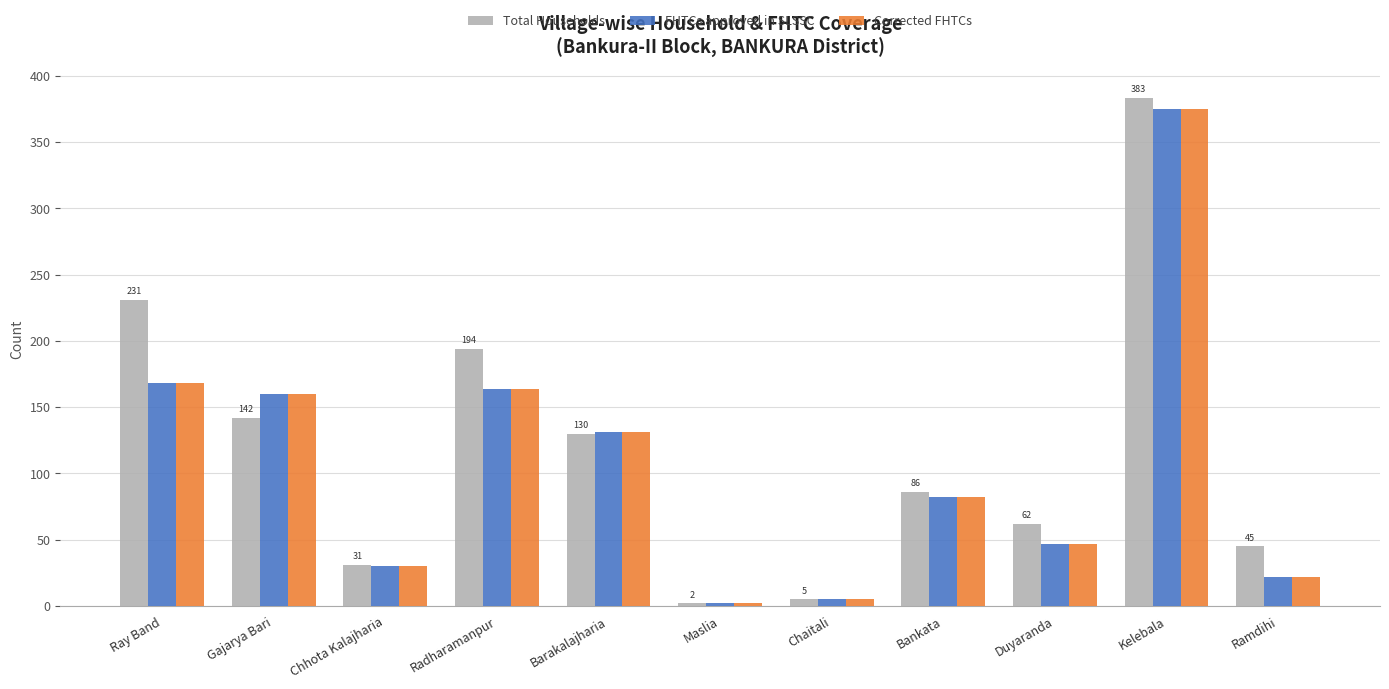

Are the bars horizontal?

No